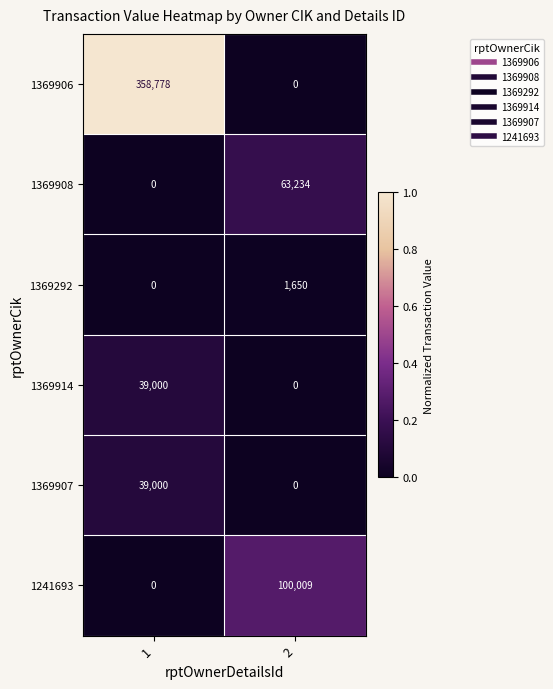

Rank the categories by 1369908 value from lowest to highest.

1, 2